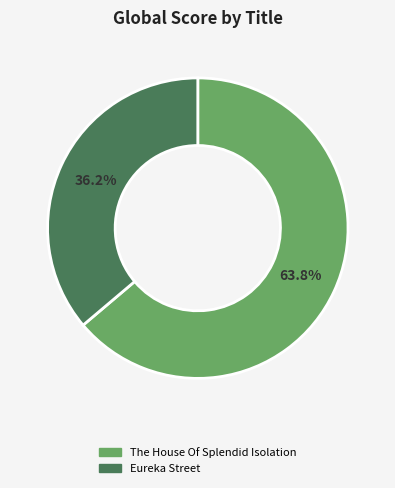

How many slices are in this pie chart?

2